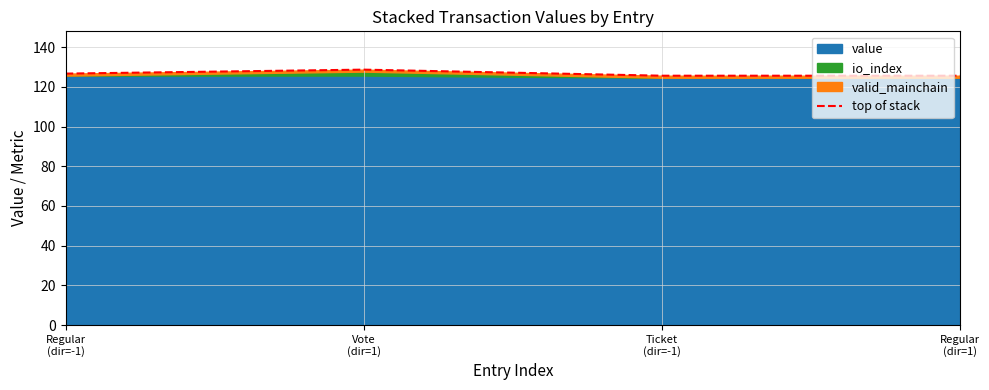

True or false: the data shows 71.3 at Vote
(dir=1).

False